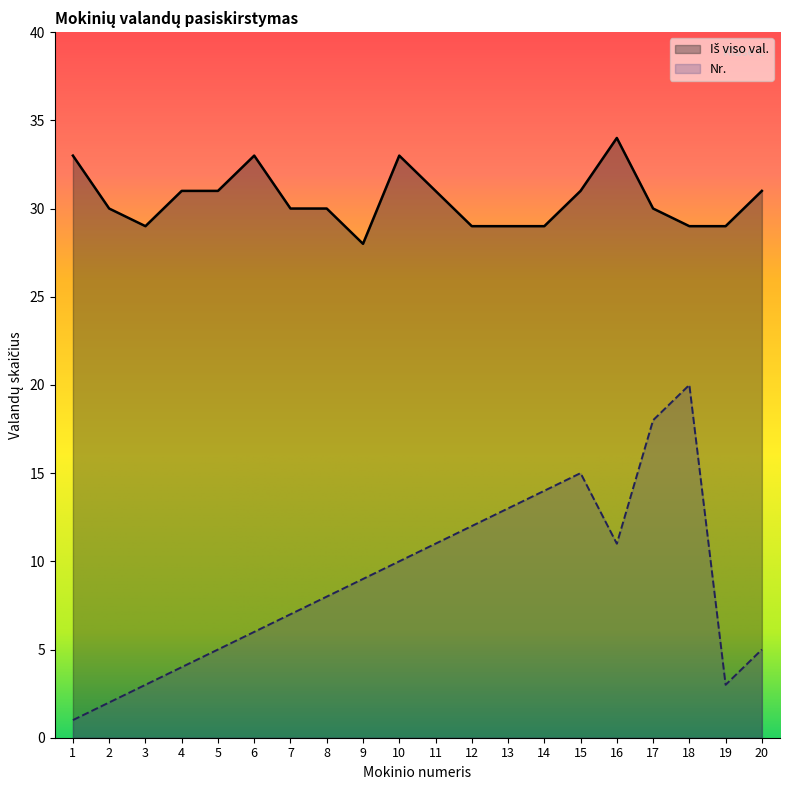

Reading right to left, extract all data points from this chart.

Iš viso val.: 31	29	29	30	34	31	29	29	29	31	33	28	30	30	33	31	31	29	30	33
Nr.: 5	3	20	18	11	15	14	13	12	11	10	9	8	7	6	5	4	3	2	1